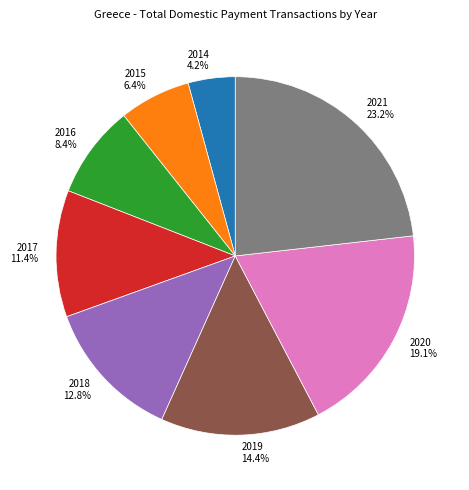

How many slices are in this pie chart?

8